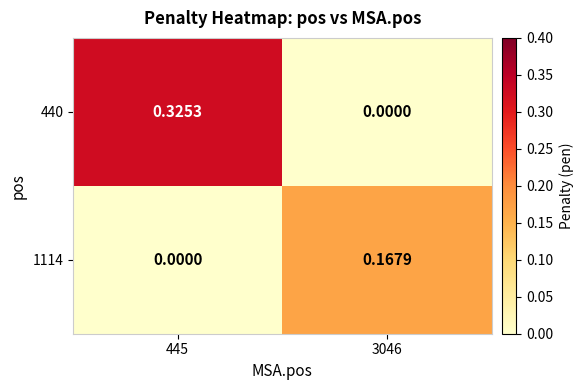

Is the value of 1114 at 3046 greater than the value of 440 at 445?

No